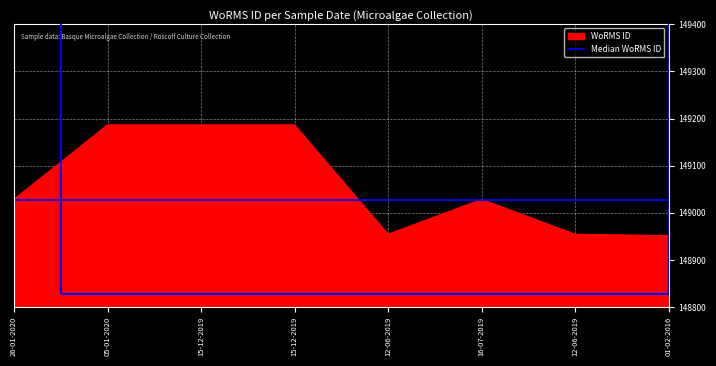

The chart shows a value of 148954 at 12-06-2019. True or false?

True